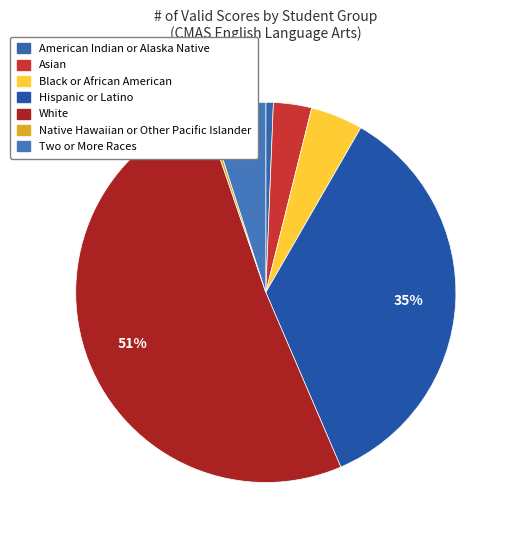

Rank the categories by value from highest to lowest.

White, Hispanic or Latino, Two or More Races, Black or African American, Asian, American Indian or Alaska Native, Native Hawaiian or Other Pacific Islander